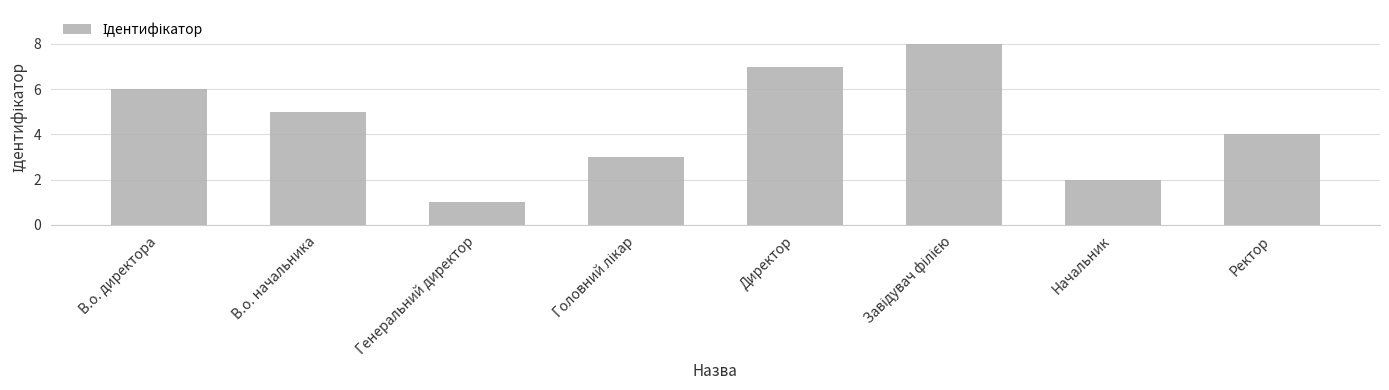

Is it true that the value at Ректор is 5?

False